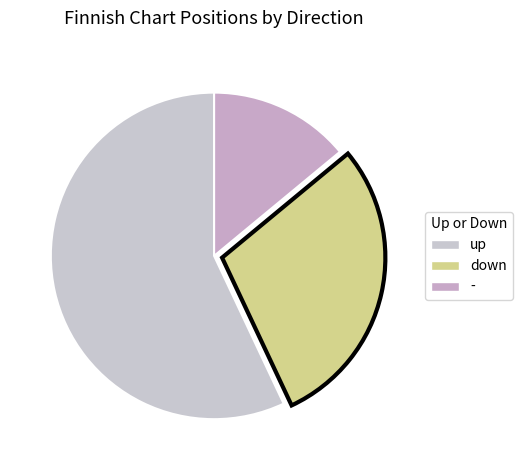

The down slice represents 29% of the pie. True or false?

True